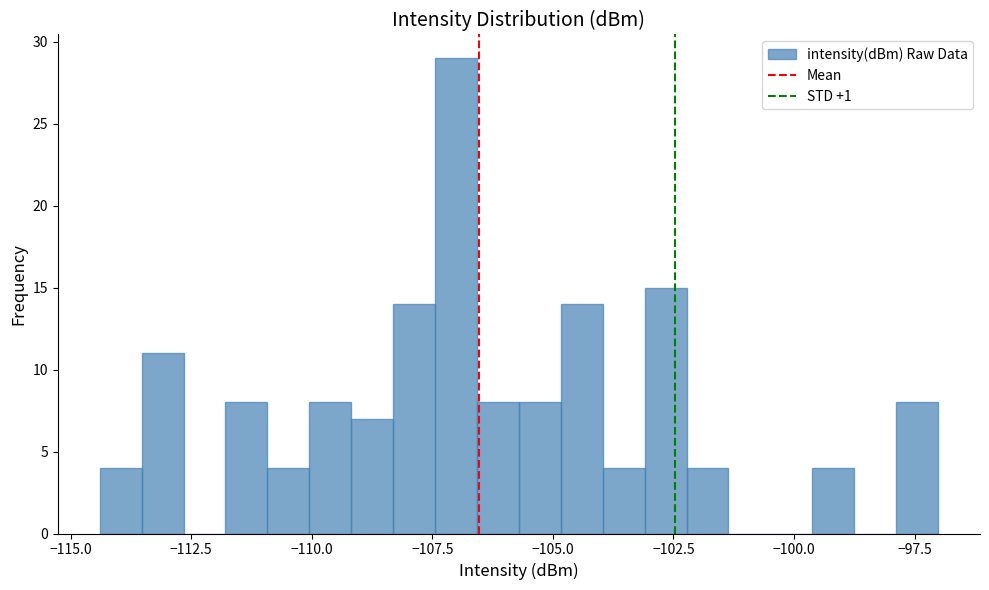

Around what value on the x-axis is the tallest bar? Give the approximate position of its centre, as read against the axis.

-107.0